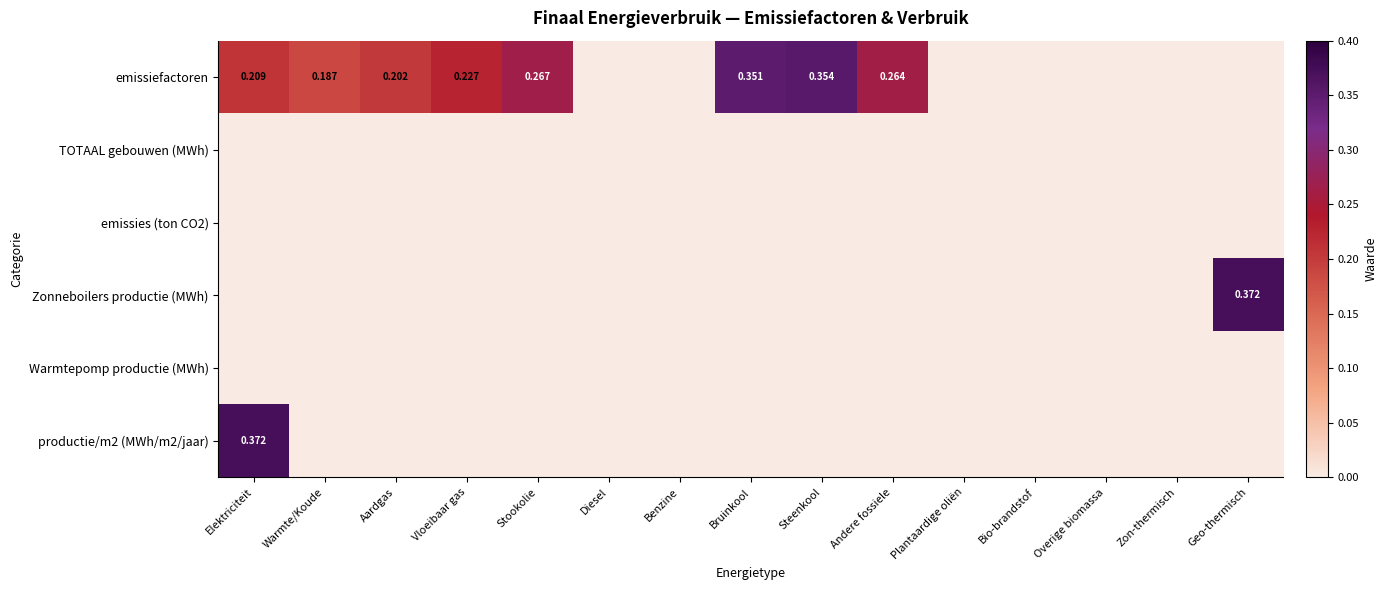

Is the value of Zonneboilers productie (MWh) at Vloeibaar gas greater than the value of productie/m2 (MWh/m2/jaar) at Bruinkool?

No